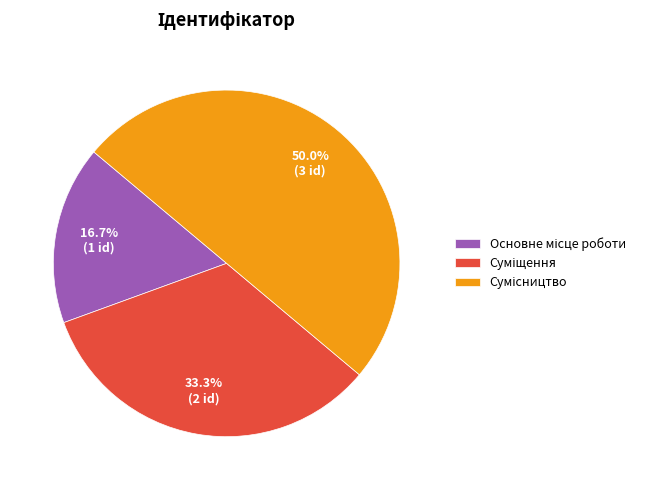

How many segments does this pie chart have?

3